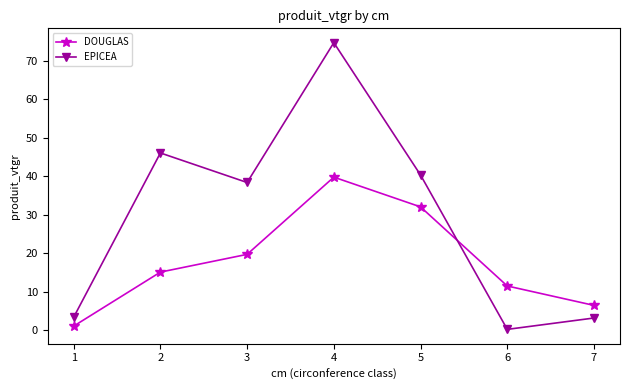

Which series ends up on top after the final intersection of DOUGLAS and EPICEA?

DOUGLAS